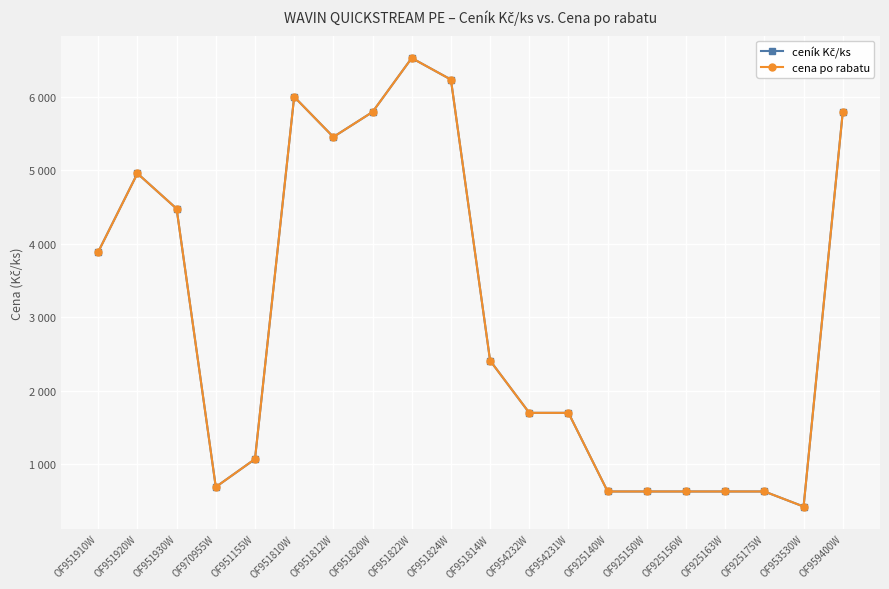

Is this an area chart (filled region under the line)?

No